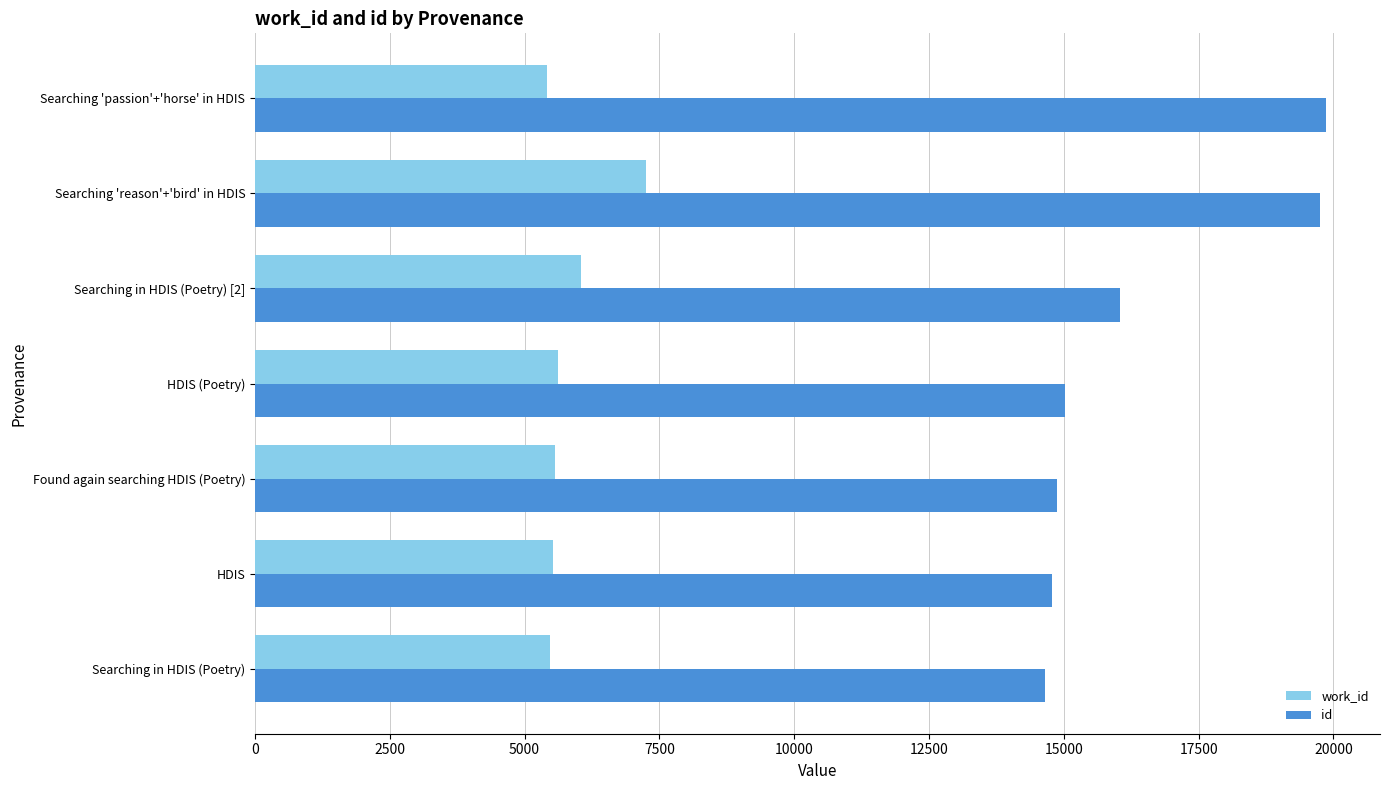

How many distinct data groups are displayed?

2